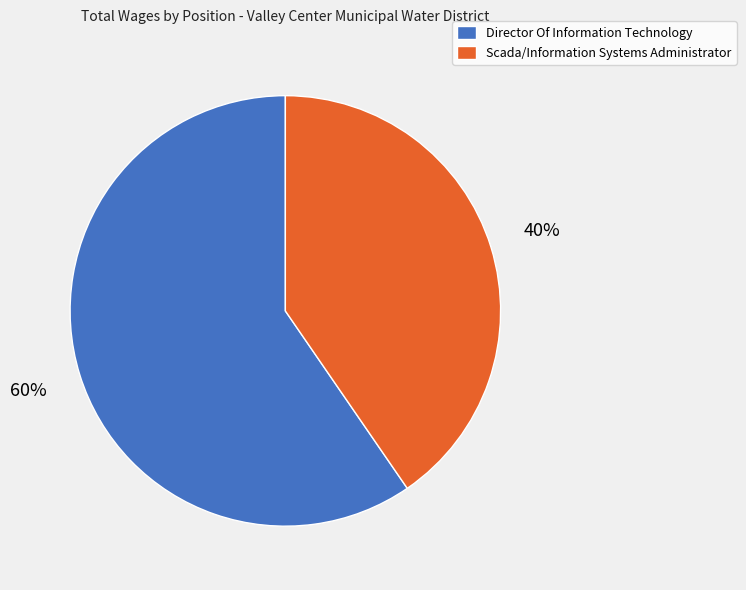

What is the majority slice?

Director Of Information Technology